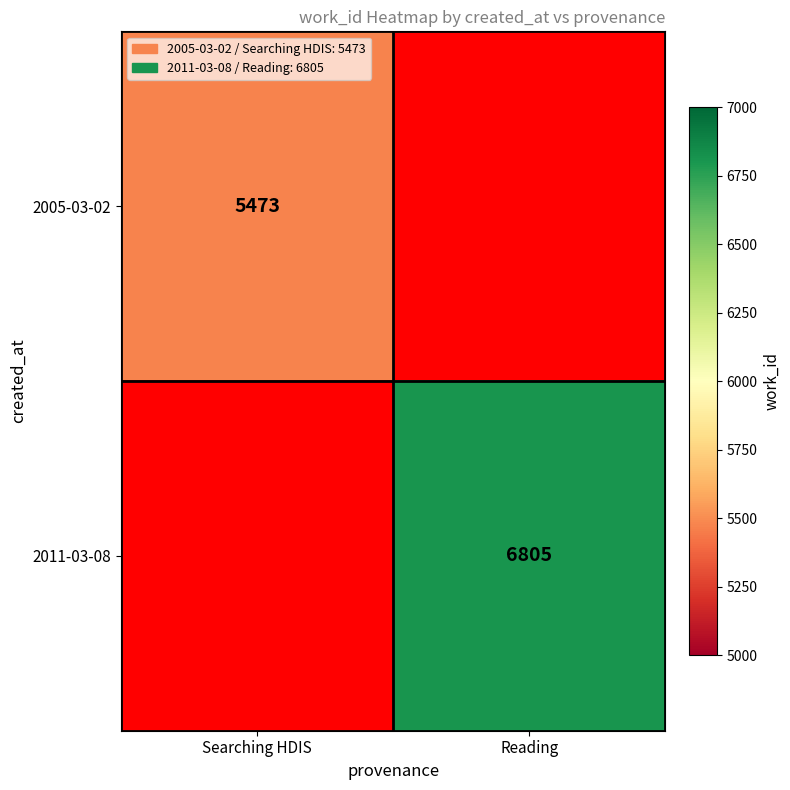

True or false: 2005-03-02 has a value of 5473 at Searching HDIS.

True